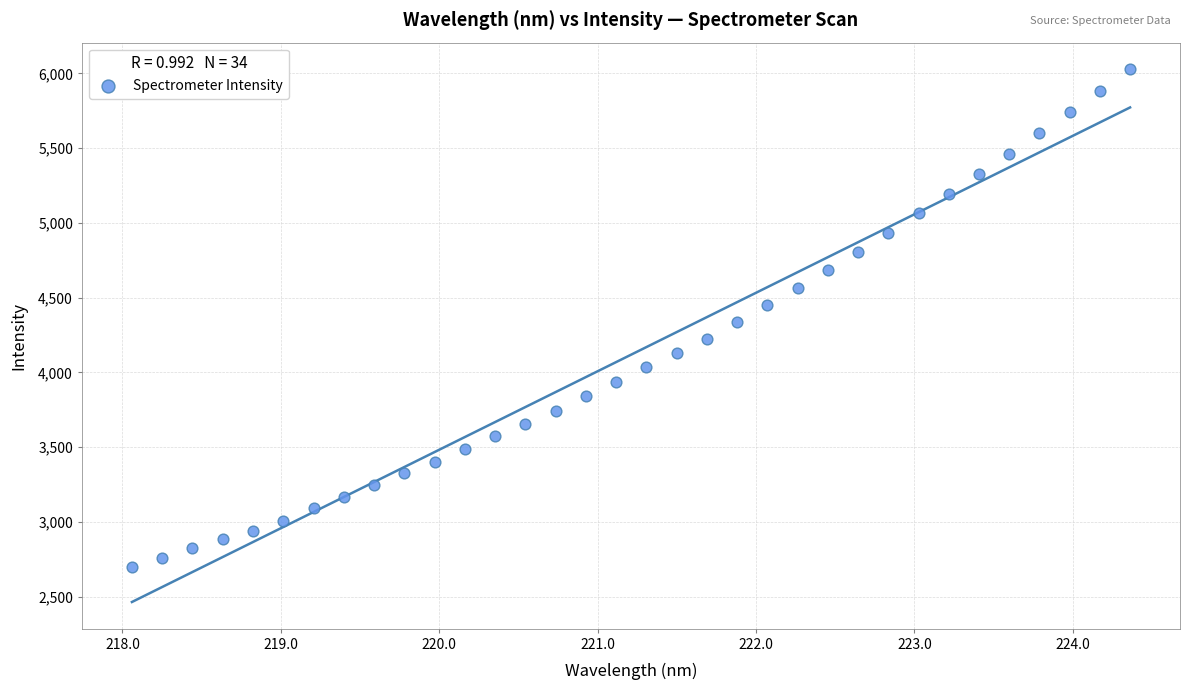

What is the range of Y values (max minus min)?

3328.8